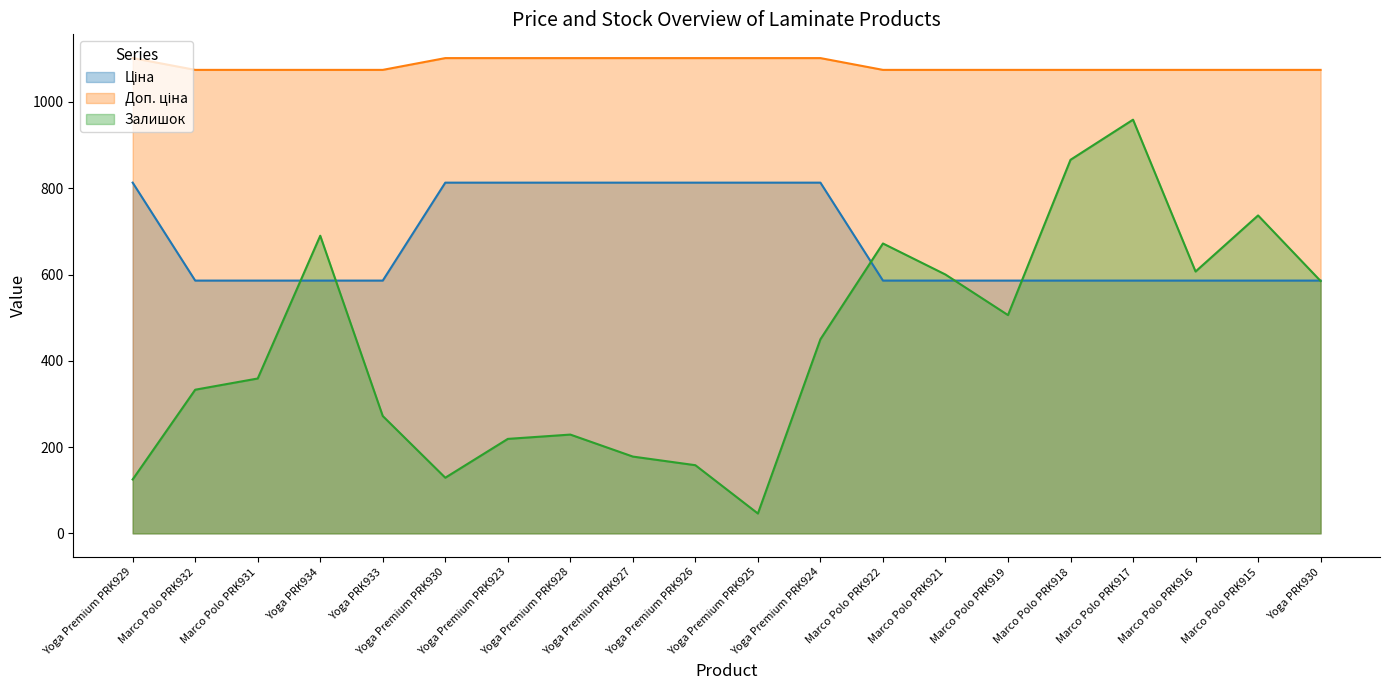

What is the value of the Доп. ціна point at the 13th from the left?

1074.5